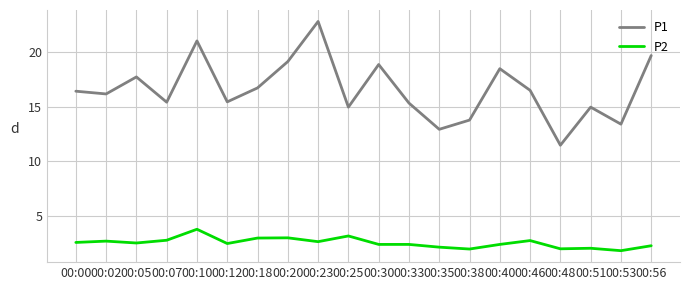

What is the maximum value for P1?

22.8